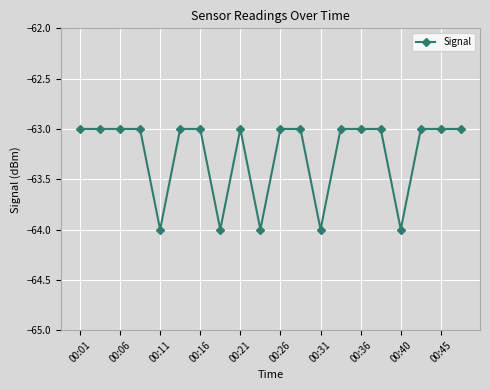

True or false: there are more than 0 points higher than both neighbors.

True